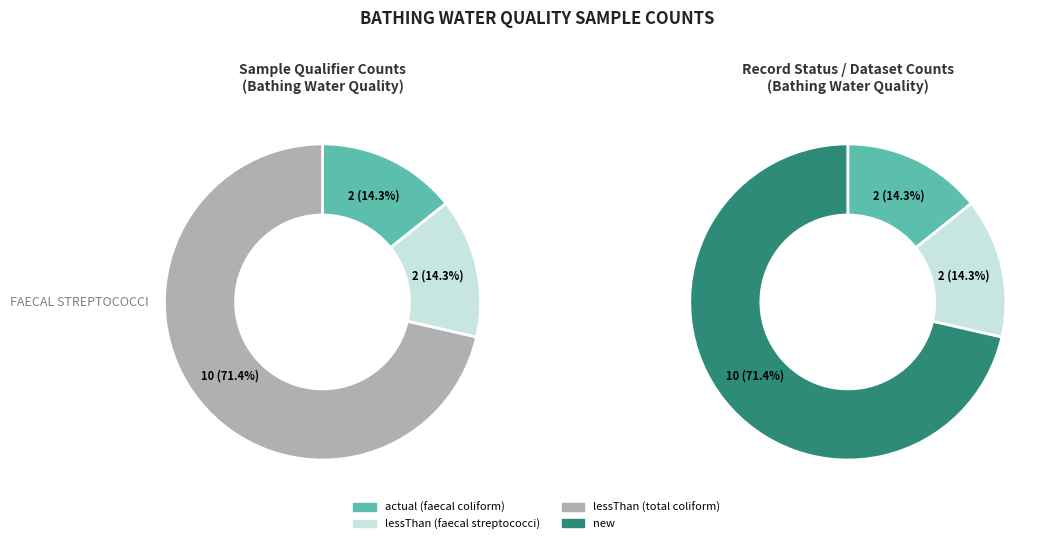

Does faecal coliform count represent more than half of the total?

No